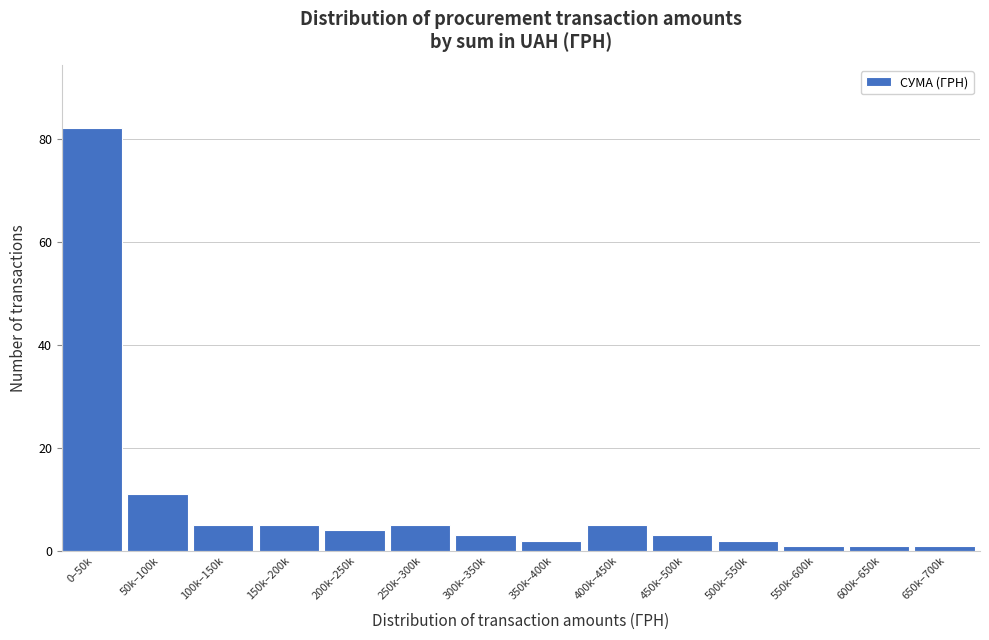

Reading right to left, what are all the values shown in this chart?

1	1	1	2	3	5	2	3	5	4	5	5	11	82